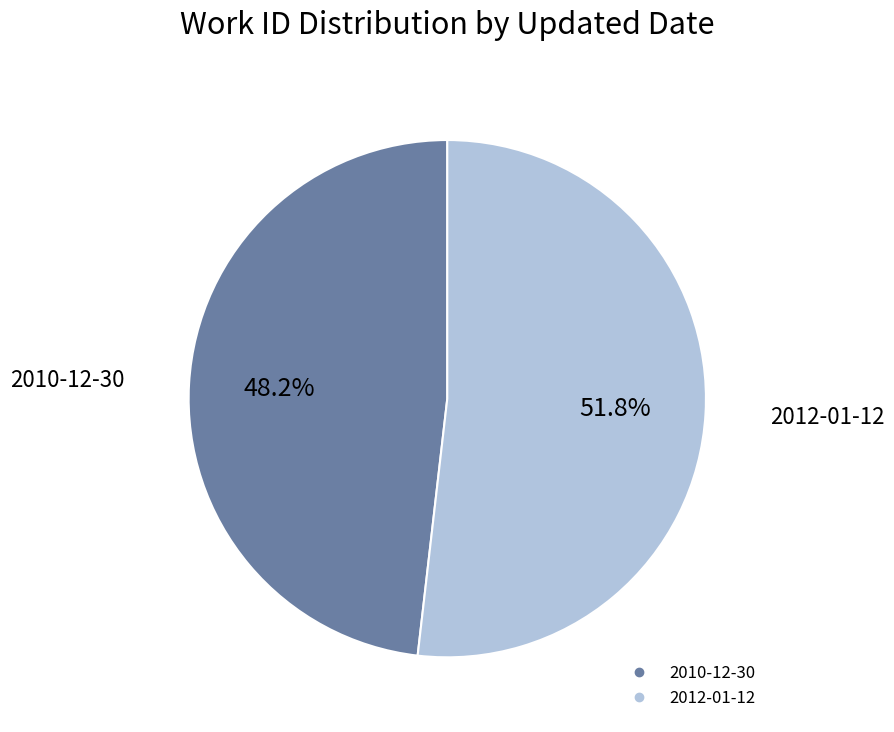

Combined, what portion of the pie is 2010-12-30 and 2012-01-12?

100.0%